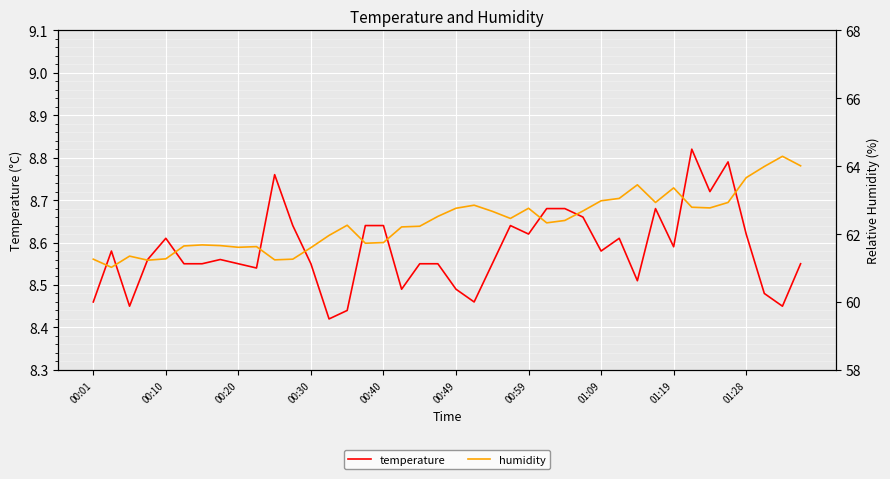

Which series has the largest total across all categories?

humidity